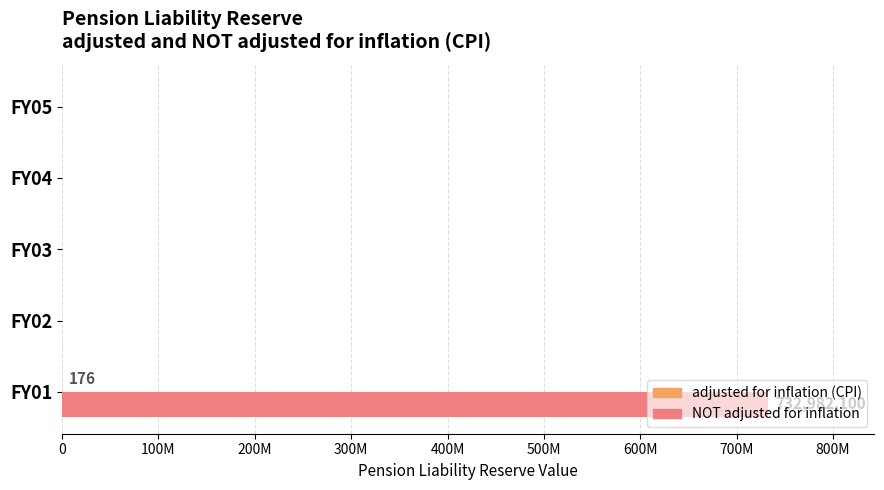

Rank the series by their average value, from highest to lowest.

NOT adjusted for inflation, adjusted for inflation (CPI)